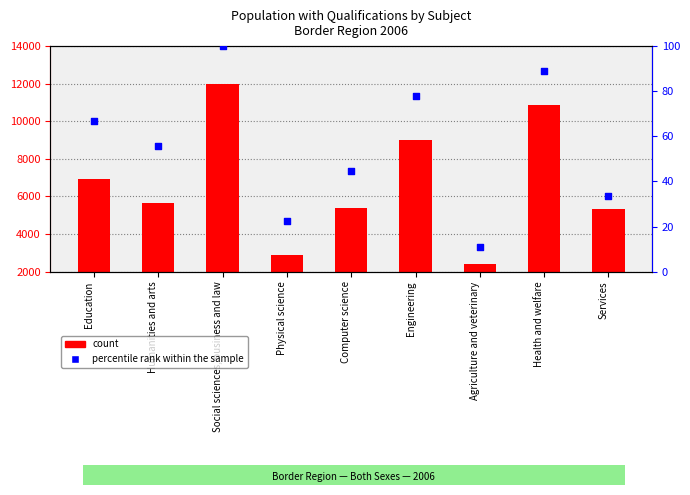

What is the total value across all series at Humanities and arts?

5710.6